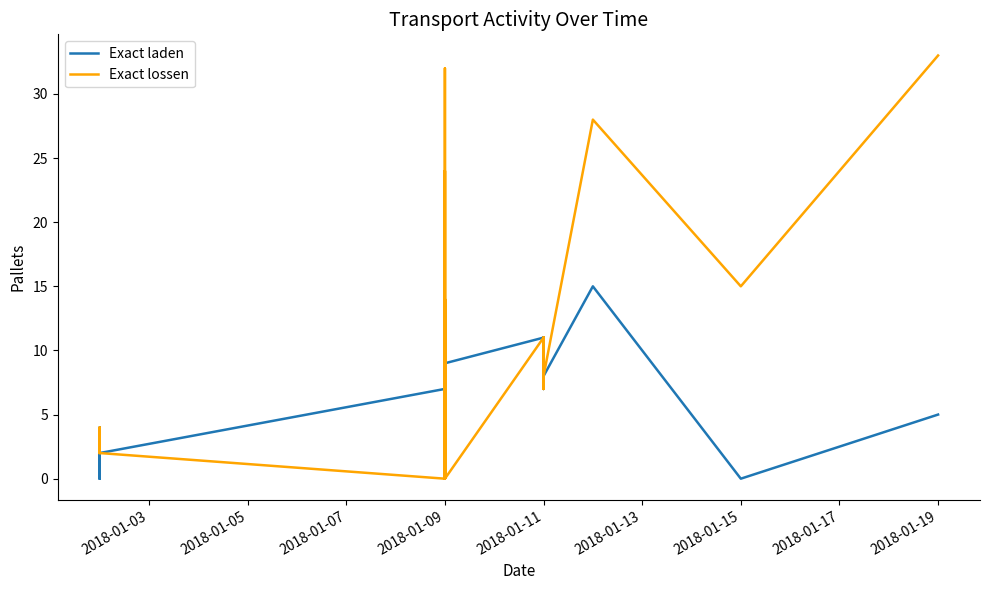

Rank the series at 2018-01-11 from lowest to highest value.

Exact laden, Exact lossen